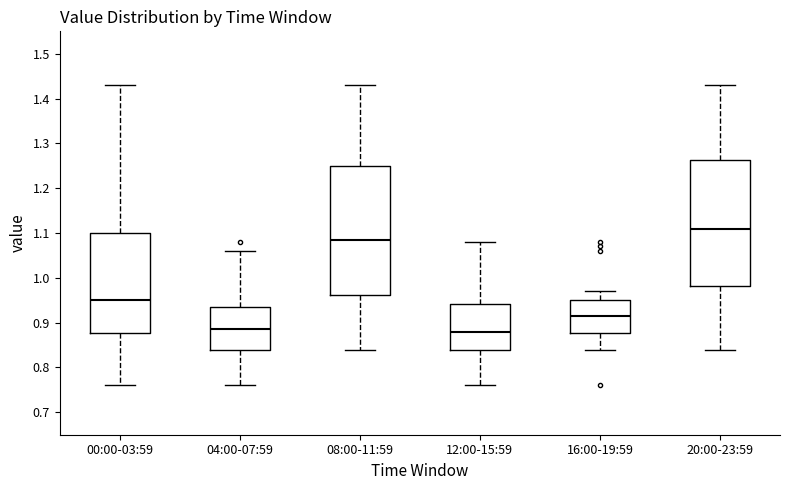

Reading left to right, transcribe this box plot: for each box, give where its median line is, the range the box spans, and where its two whiskers end, as read against the y-axis. The values are not printed on the chart, so give them approximately, as read against the axis.

00:00-03:59: median 0.95, box 0.88 to 1.10, whiskers 0.76 to 1.43
04:00-07:59: median 0.89, box 0.84 to 0.94, whiskers 0.76 to 1.06
08:00-11:59: median 1.09, box 0.96 to 1.25, whiskers 0.84 to 1.43
12:00-15:59: median 0.88, box 0.84 to 0.94, whiskers 0.76 to 1.08
16:00-19:59: median 0.92, box 0.88 to 0.95, whiskers 0.84 to 0.97
20:00-23:59: median 1.11, box 0.98 to 1.26, whiskers 0.84 to 1.43